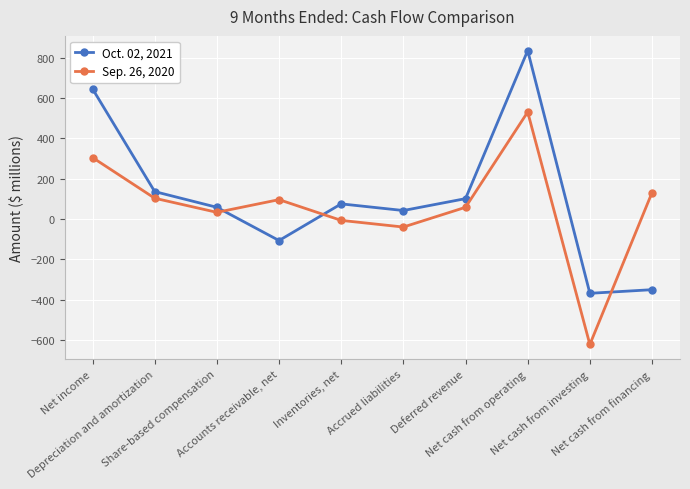

What is the average value of the Sep. 26, 2020 series?

59